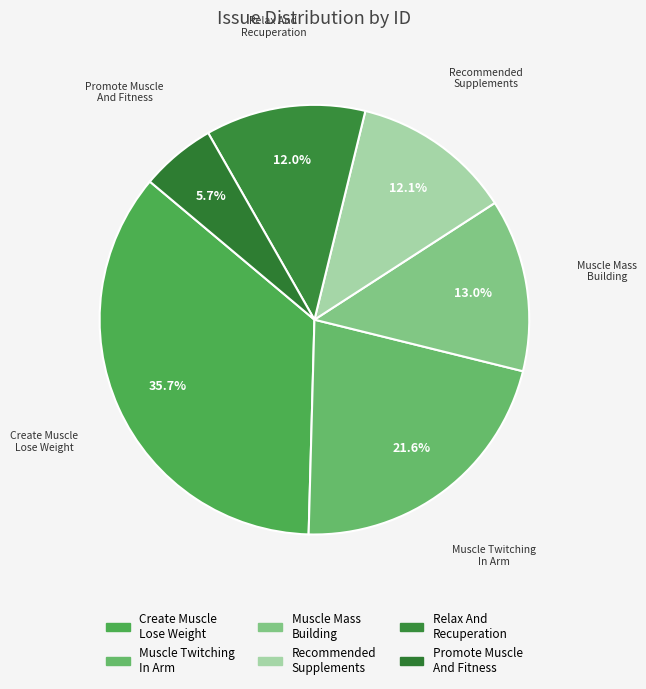

What is the ratio of the value at Muscle Twitching In Arm to the value at Muscle Mass Building?

1.7